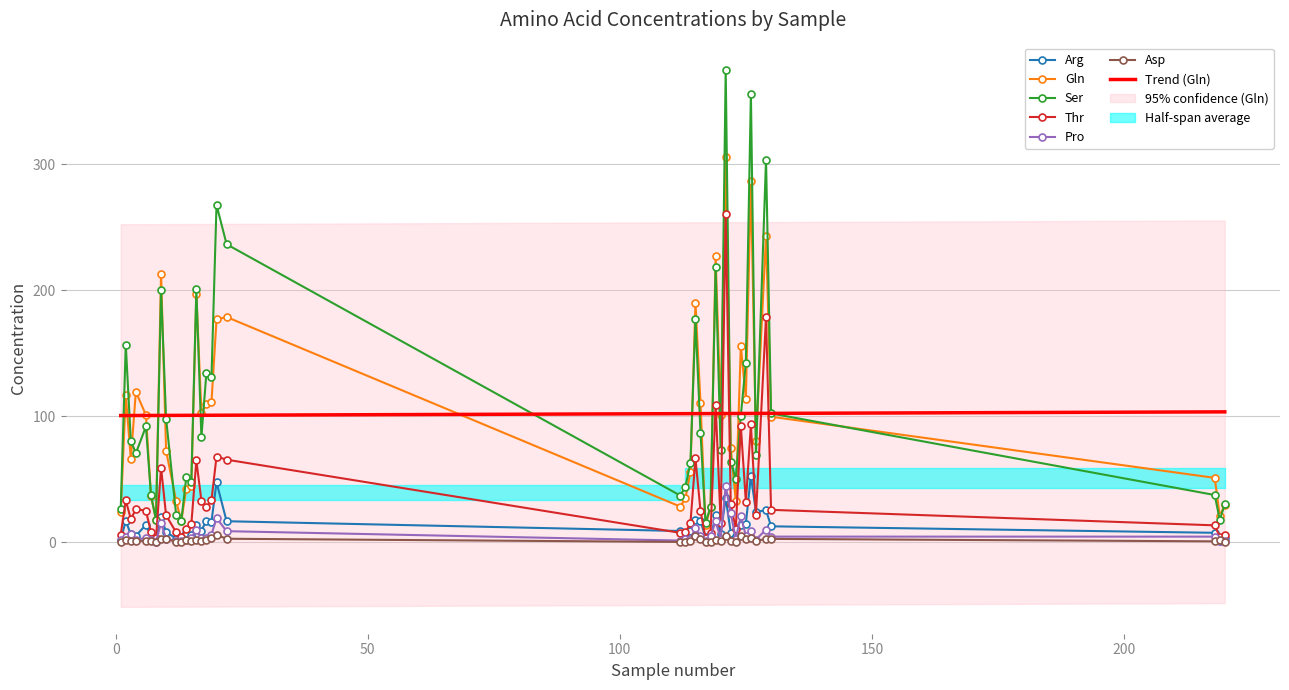

True or false: Ser and Pro cross at least once.

False